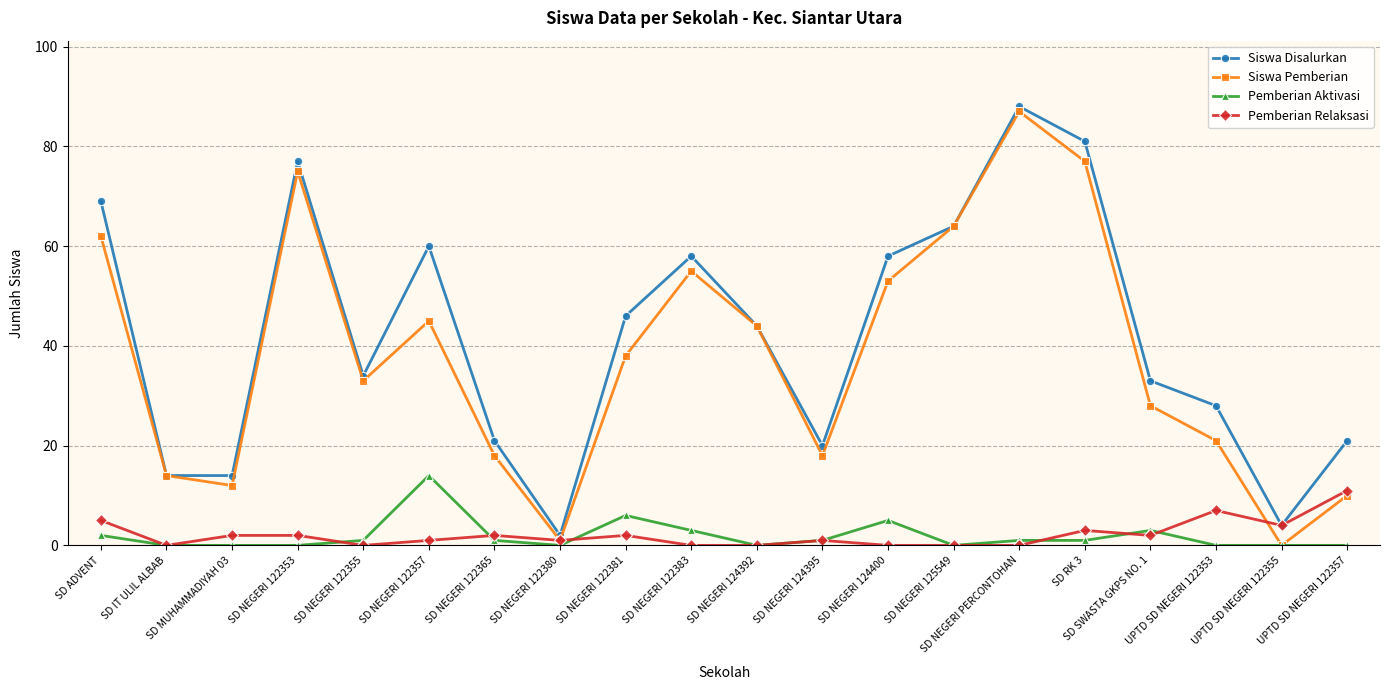

Which series changed the most between SD MUHAMMADIYAH 03 and SD NEGERI 122381?

Siswa Disalurkan